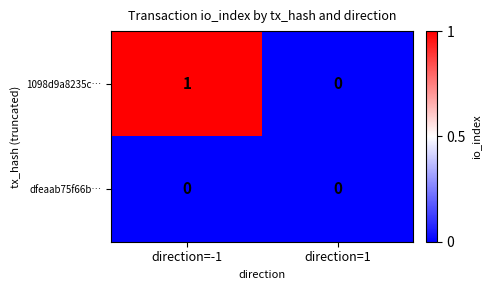

At direction=-1, list the series in order from largest to smallest.

1098d9a8235c…, dfeaab75f66b…